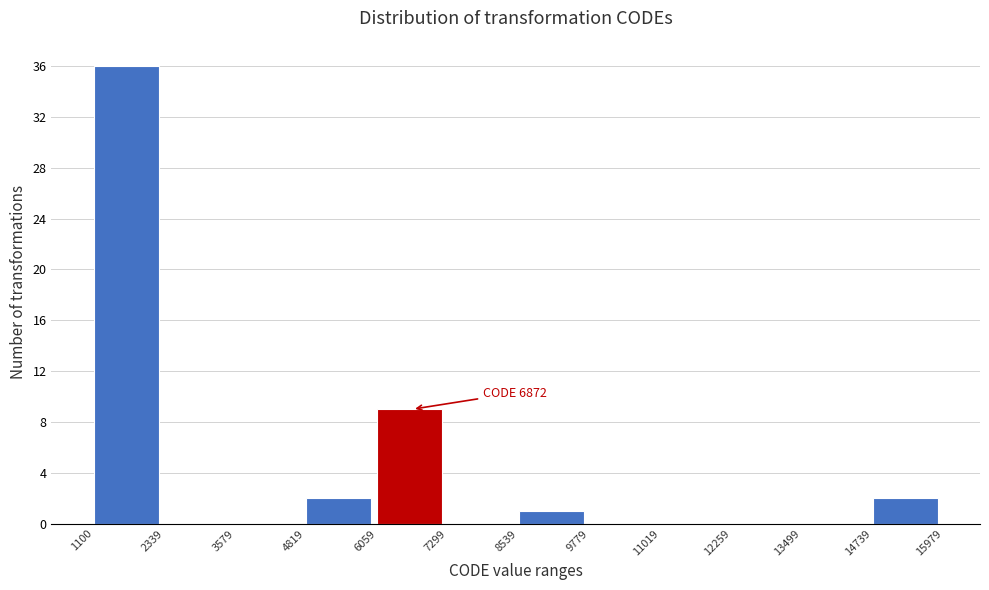

Over which range of the x-axis is the bar tallest?

1100 to 2339